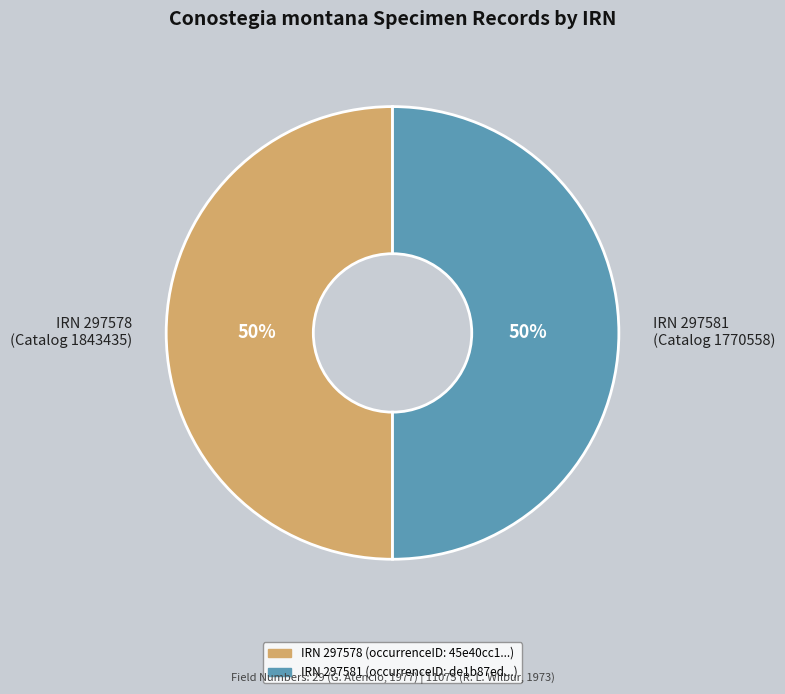

Count the number of slices in the pie.

2